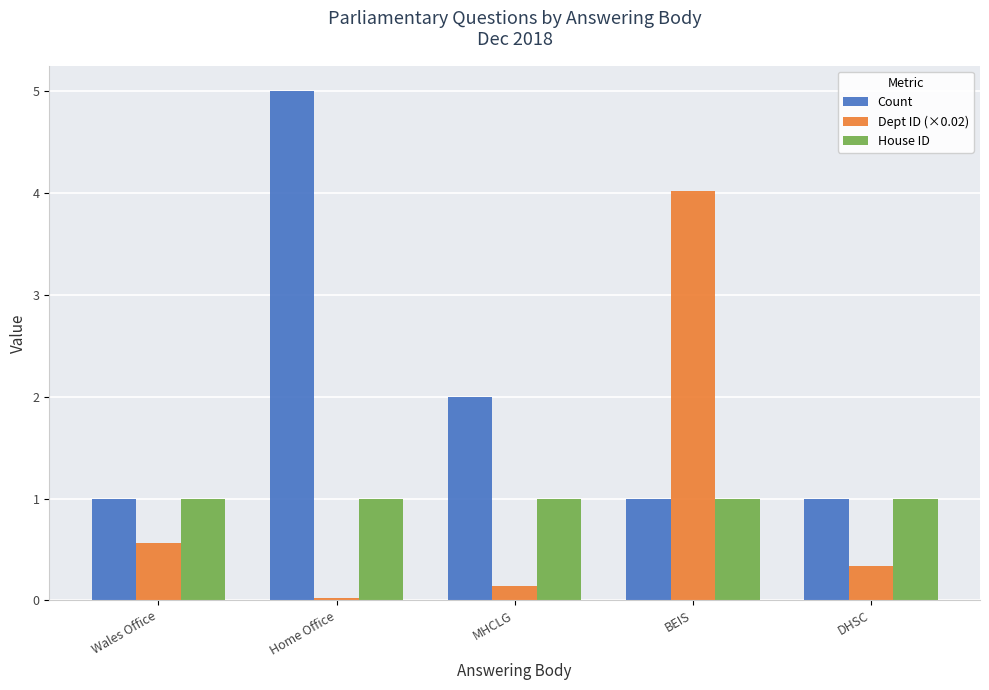

Are the bars horizontal?

No